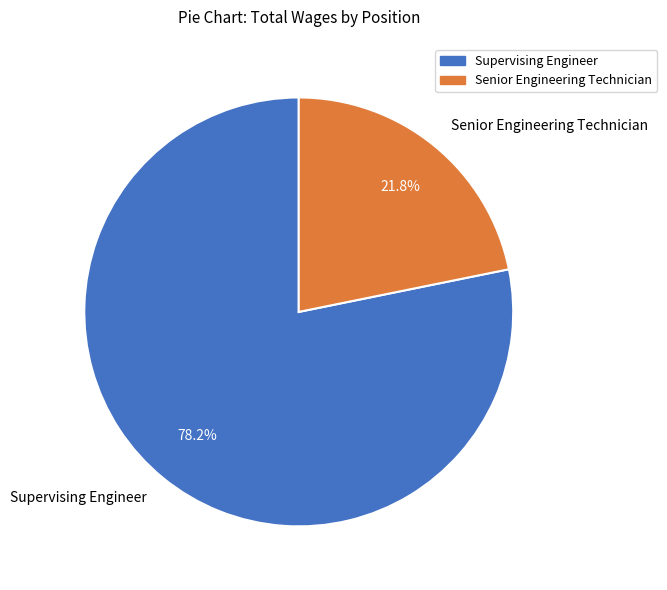

Rank the categories by value from lowest to highest.

Senior Engineering Technician, Supervising Engineer